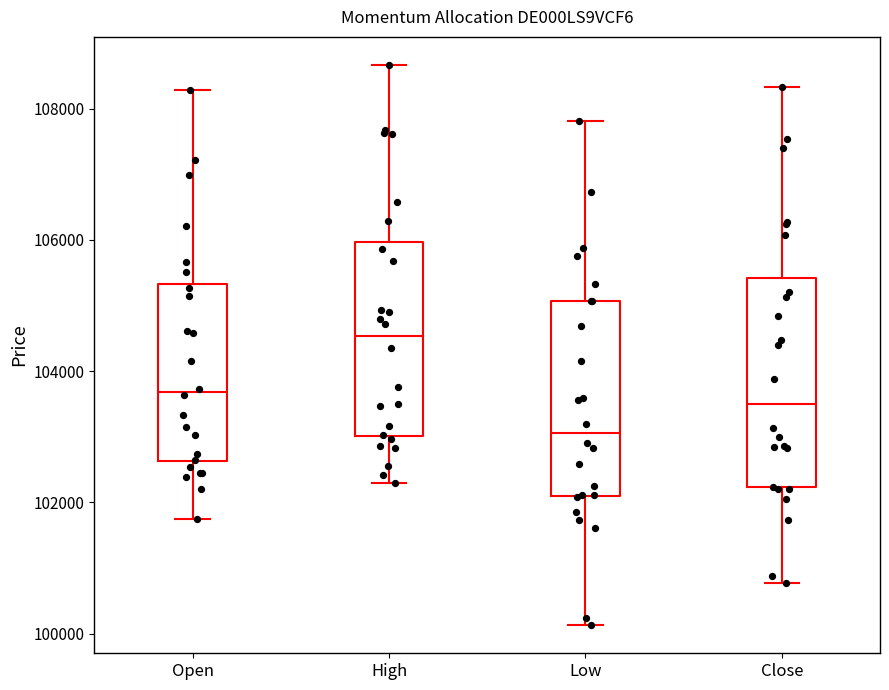

Which box's median line is the highest?

High